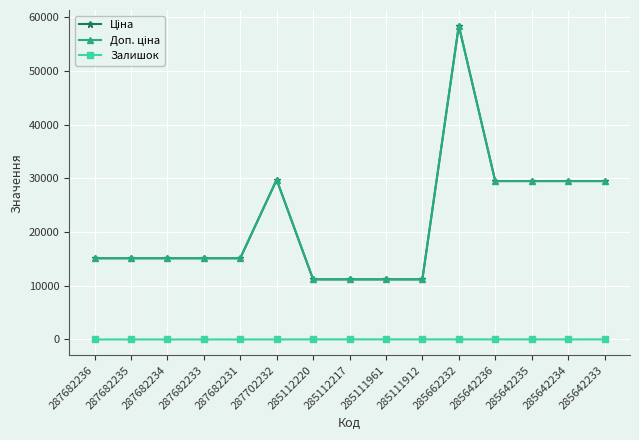

What is the value of the Доп. ціна point at the 14th from the left?

29491.5